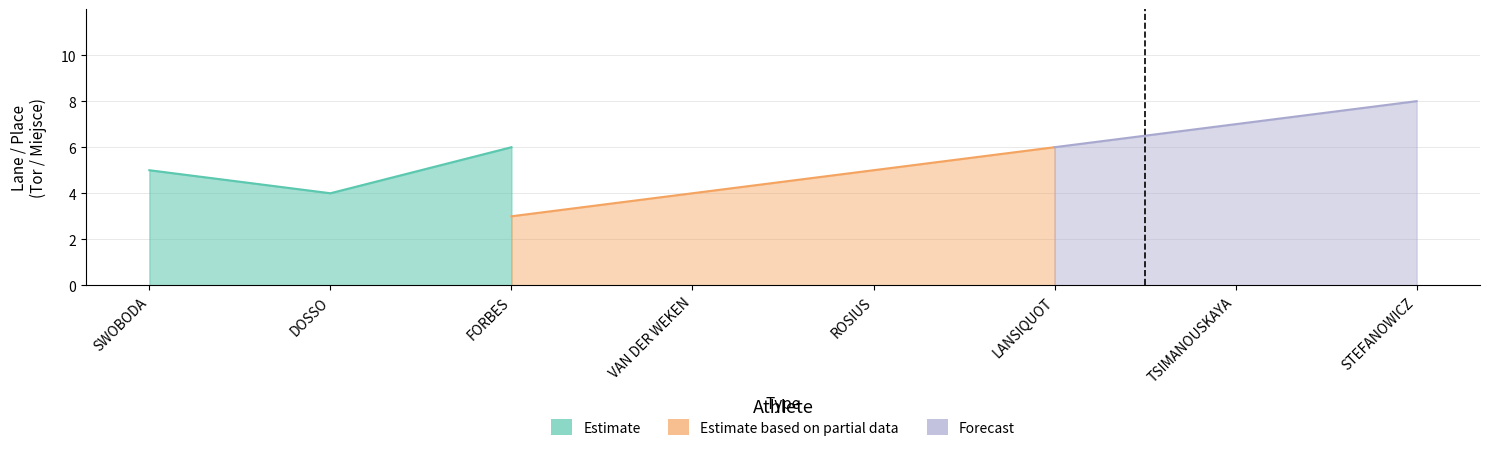

How many lines are shown in the chart?

3